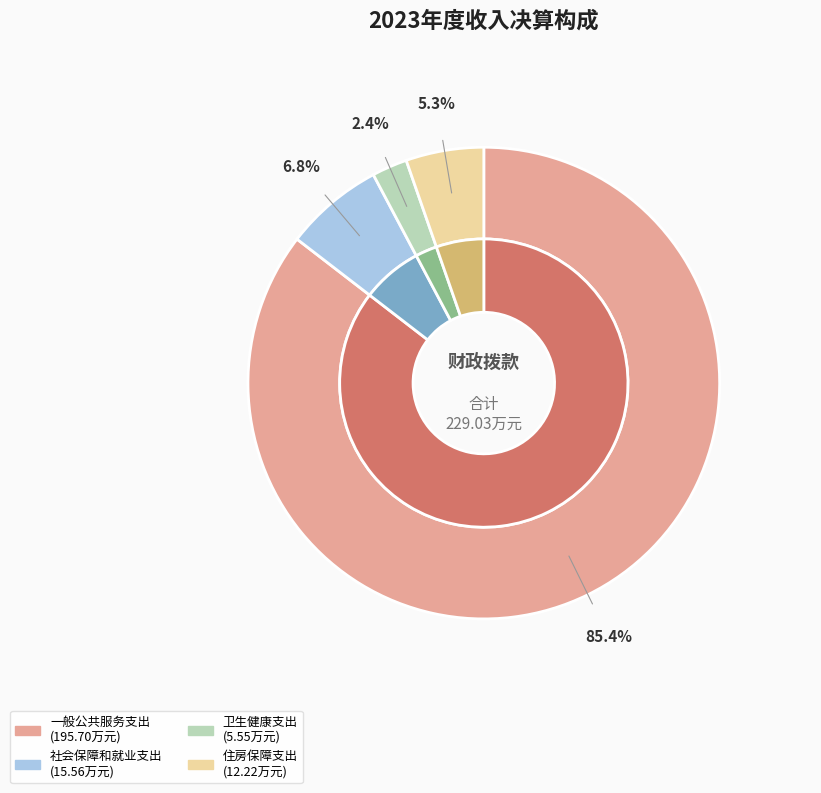

Which has a higher value, 卫生健康支出 or 社会保障和就业支出?

社会保障和就业支出